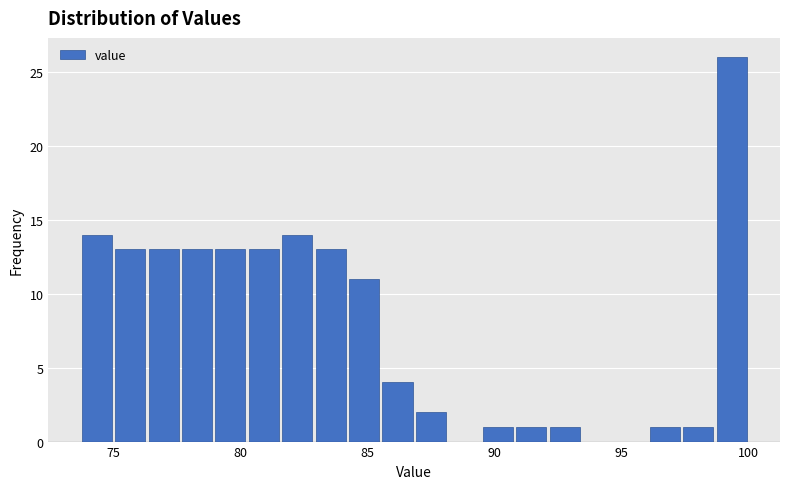

Around what value on the x-axis is the tallest bar? Give the approximate position of its centre, as read against the axis.

99.5